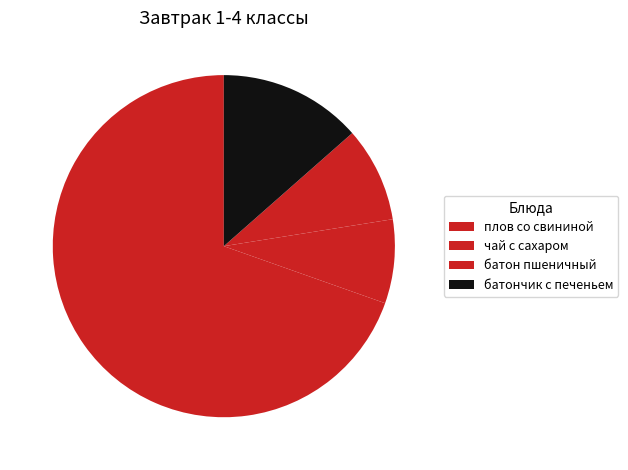

Which slice is the largest?

плов со свининой